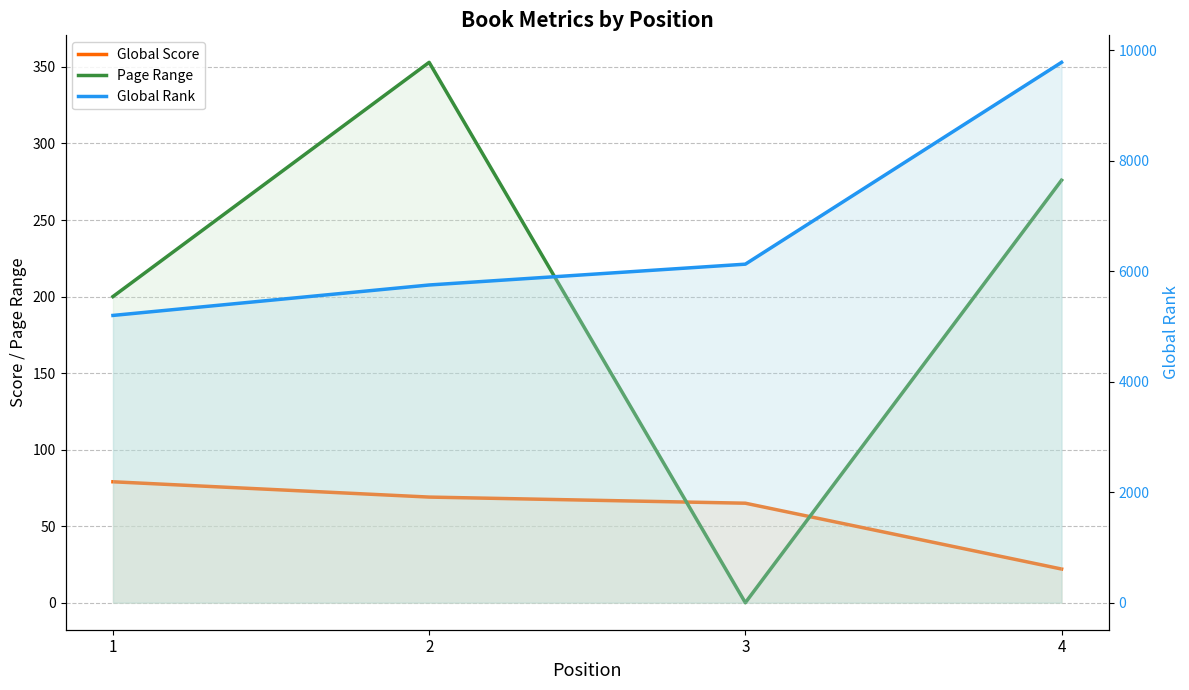

True or false: Page Range and Global Rank intersect in this chart.

False